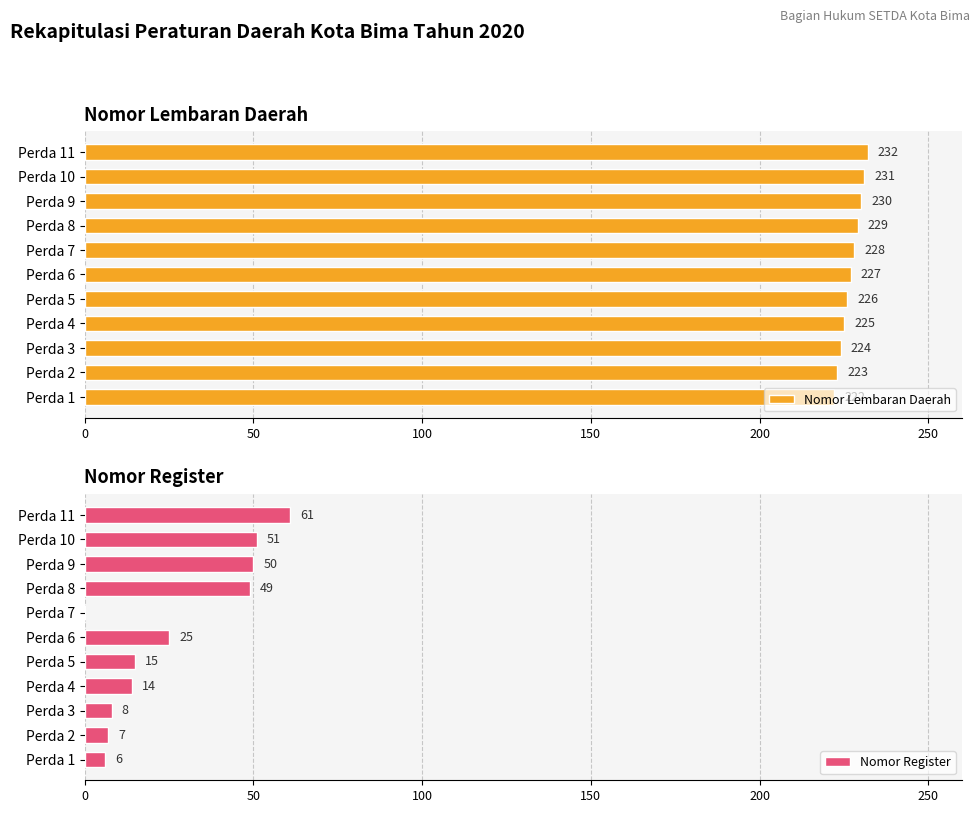

Count the number of categories in the chart.

11